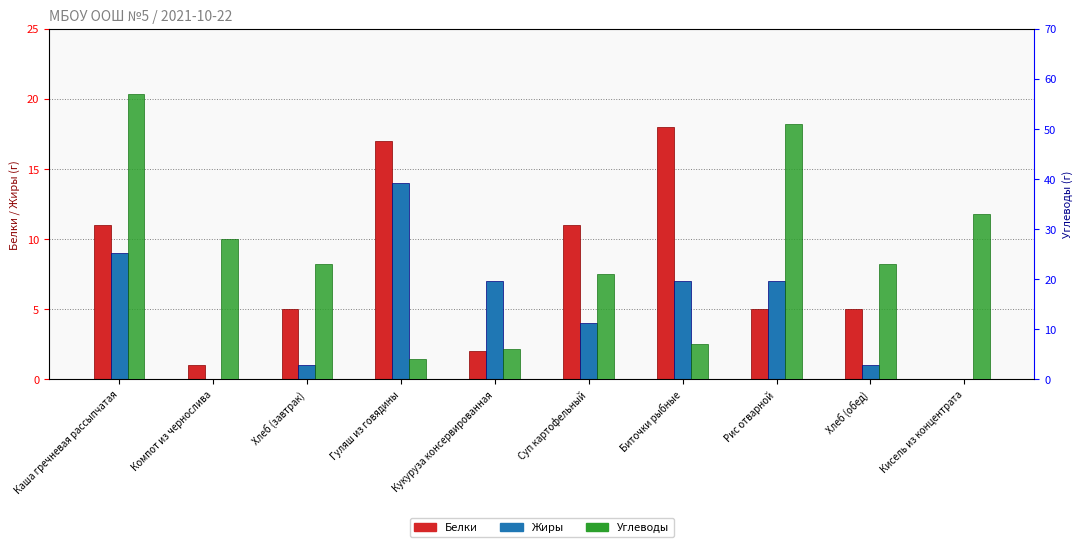

What is the difference between the Жиры values at Гуляш из говядины and Хлеб (завтрак)?

13